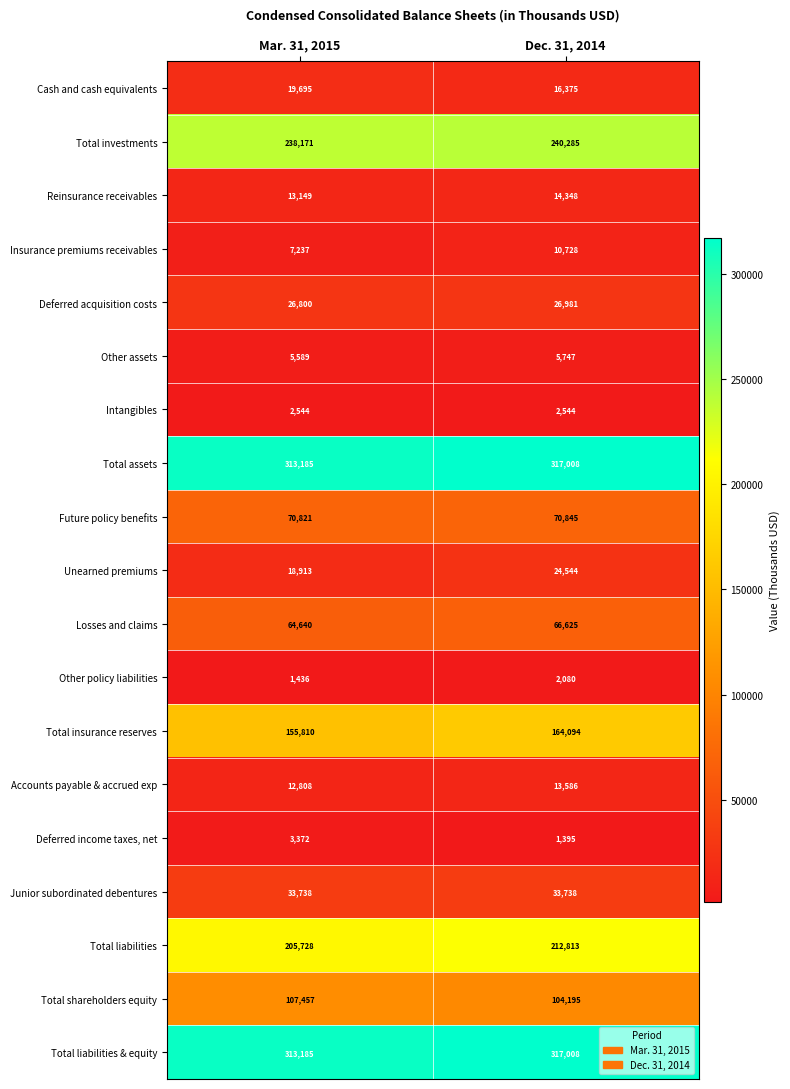

What is the average value of the Junior subordinated debentures series?

33738